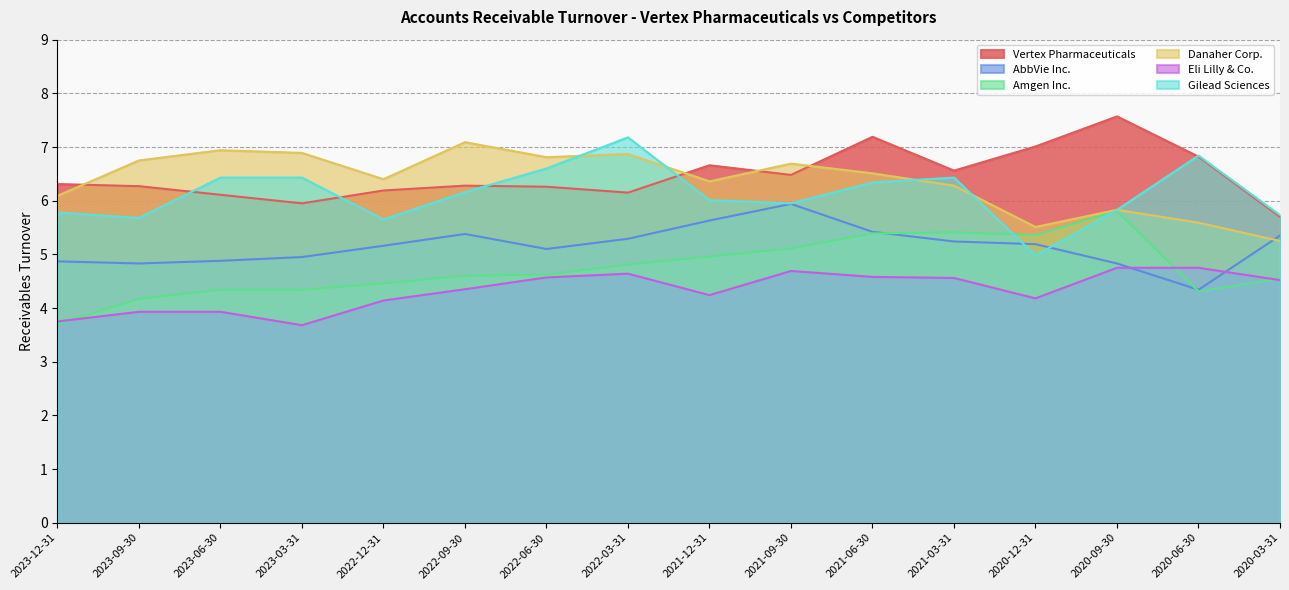

At which label is AbbVie Inc. closest to 5?

2023-03-31